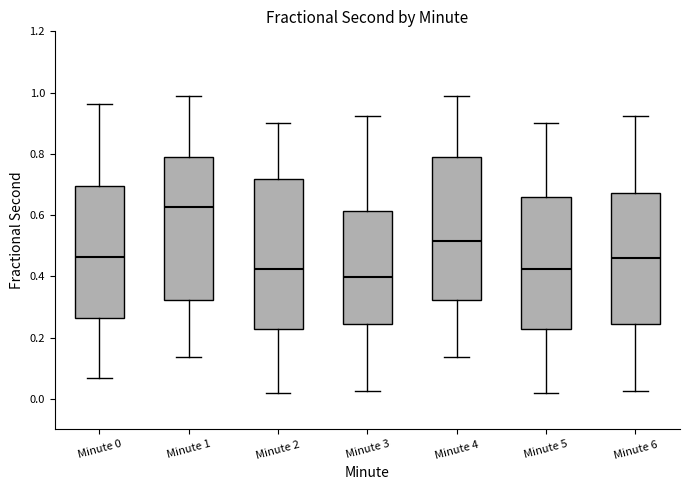

Reading left to right, read every box against the y-axis: the position of its median line, the range the box covers, and the ends of its whiskers. The values are not printed on the chart, so give them approximately, as read against the axis.

Minute 0: median 0.46, box 0.26 to 0.70, whiskers 0.06 to 0.96
Minute 1: median 0.62, box 0.32 to 0.78, whiskers 0.14 to 1.00
Minute 2: median 0.42, box 0.22 to 0.72, whiskers 0.02 to 0.90
Minute 3: median 0.40, box 0.24 to 0.62, whiskers 0.02 to 0.92
Minute 4: median 0.52, box 0.32 to 0.78, whiskers 0.14 to 1.00
Minute 5: median 0.42, box 0.22 to 0.66, whiskers 0.02 to 0.90
Minute 6: median 0.46, box 0.24 to 0.68, whiskers 0.02 to 0.92